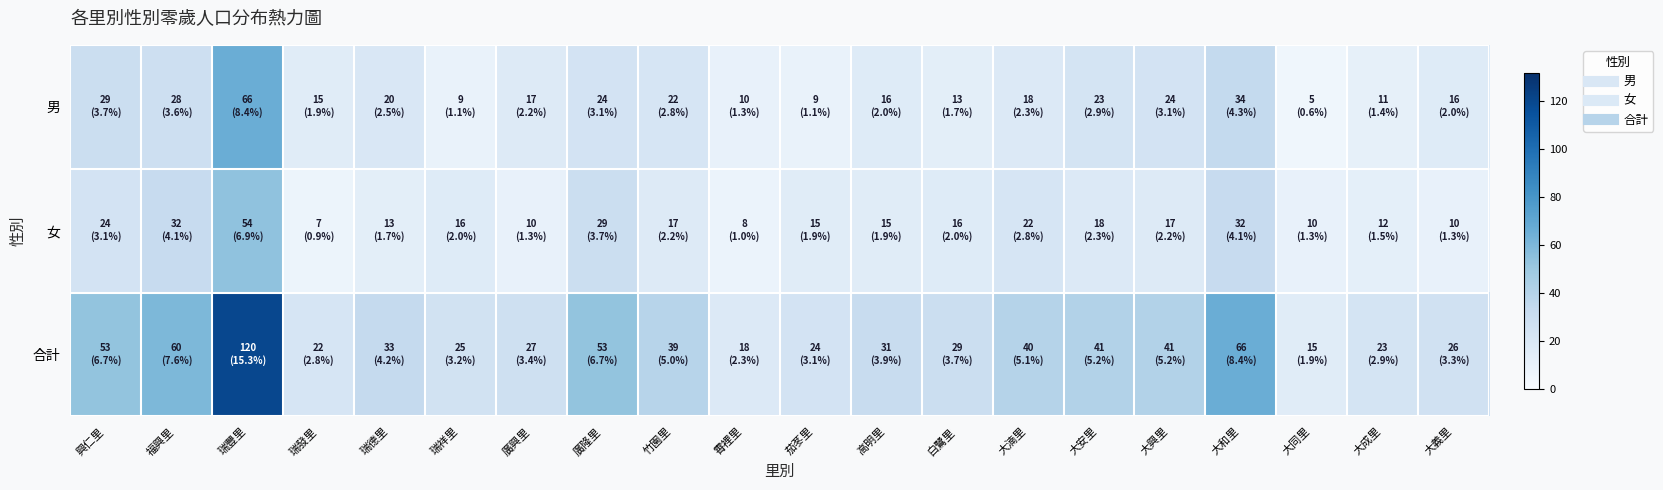

Reading right to left, transcribe all the data shown in this chart.

男: 大義里=16	大成里=11	大同里=5	大和里=34	大興里=24	大安里=23	大湳里=18	白鷺里=13	高明里=16	茄苳里=9	霄裡里=10	竹園里=22	廣隆里=24	廣興里=17	瑞祥里=9	瑞德里=20	瑞發里=15	瑞豐里=66	福興里=28	興仁里=29
女: 大義里=10	大成里=12	大同里=10	大和里=32	大興里=17	大安里=18	大湳里=22	白鷺里=16	高明里=15	茄苳里=15	霄裡里=8	竹園里=17	廣隆里=29	廣興里=10	瑞祥里=16	瑞德里=13	瑞發里=7	瑞豐里=54	福興里=32	興仁里=24
合計: 大義里=26	大成里=23	大同里=15	大和里=66	大興里=41	大安里=41	大湳里=40	白鷺里=29	高明里=31	茄苳里=24	霄裡里=18	竹園里=39	廣隆里=53	廣興里=27	瑞祥里=25	瑞德里=33	瑞發里=22	瑞豐里=120	福興里=60	興仁里=53